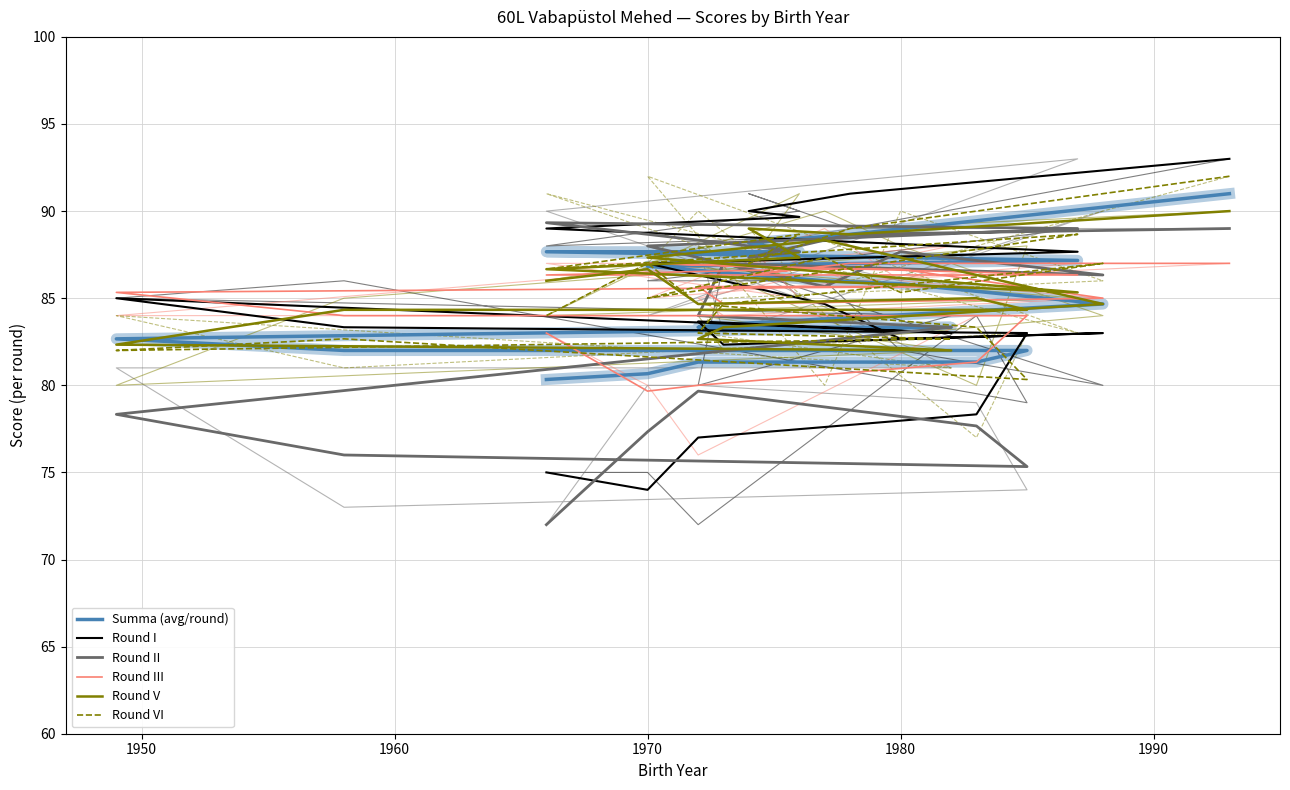

Is the value of Round I at 10 greater than the value of Round III at 12?

No